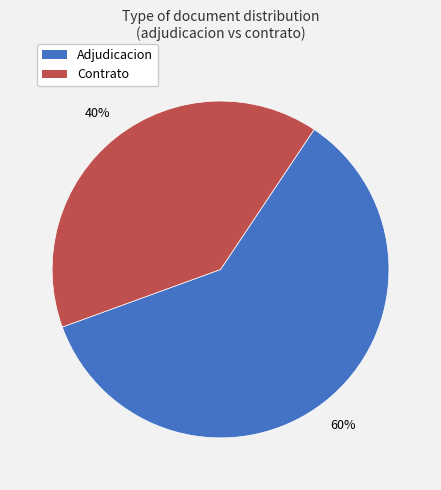

Is it true that Contrato is 40% of the pie?

True